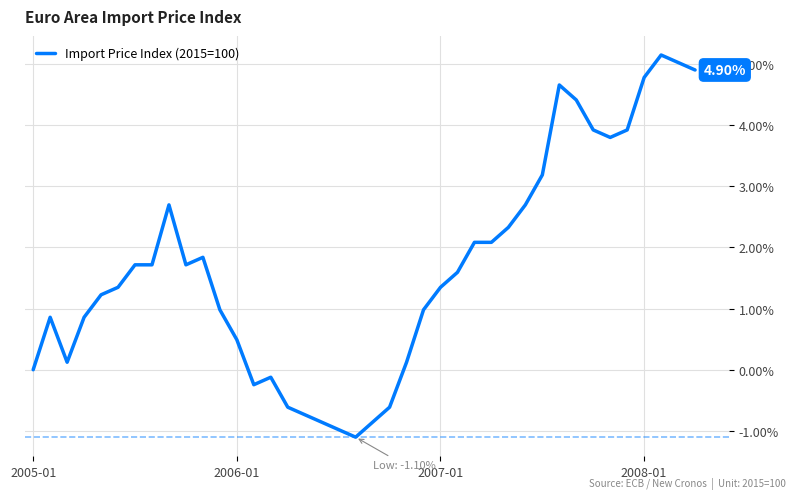

What is the greatest value displayed?

5.1